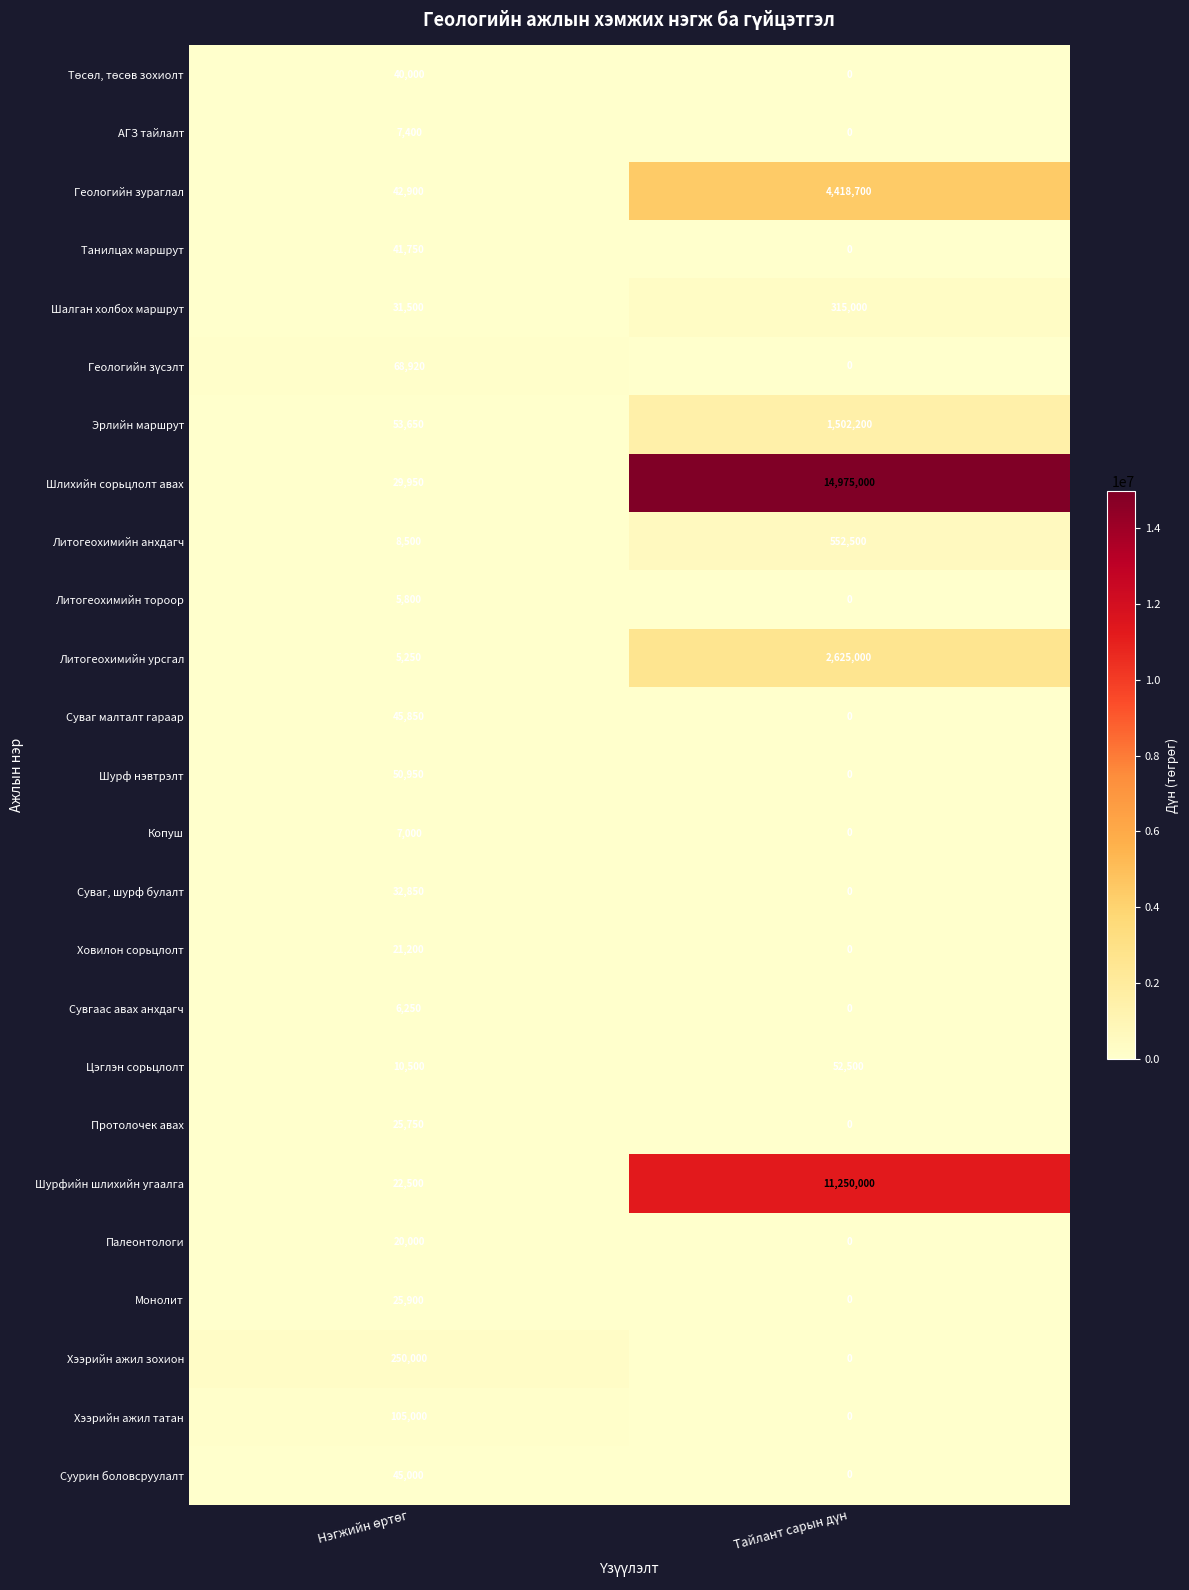

What is the difference between the maximum and minimum values in the Шурф нэвтрэлт series?

50950